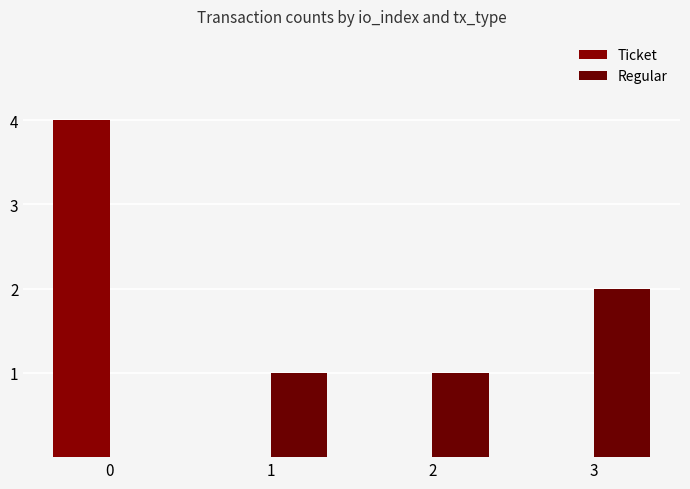

How many distinct data groups are displayed?

2